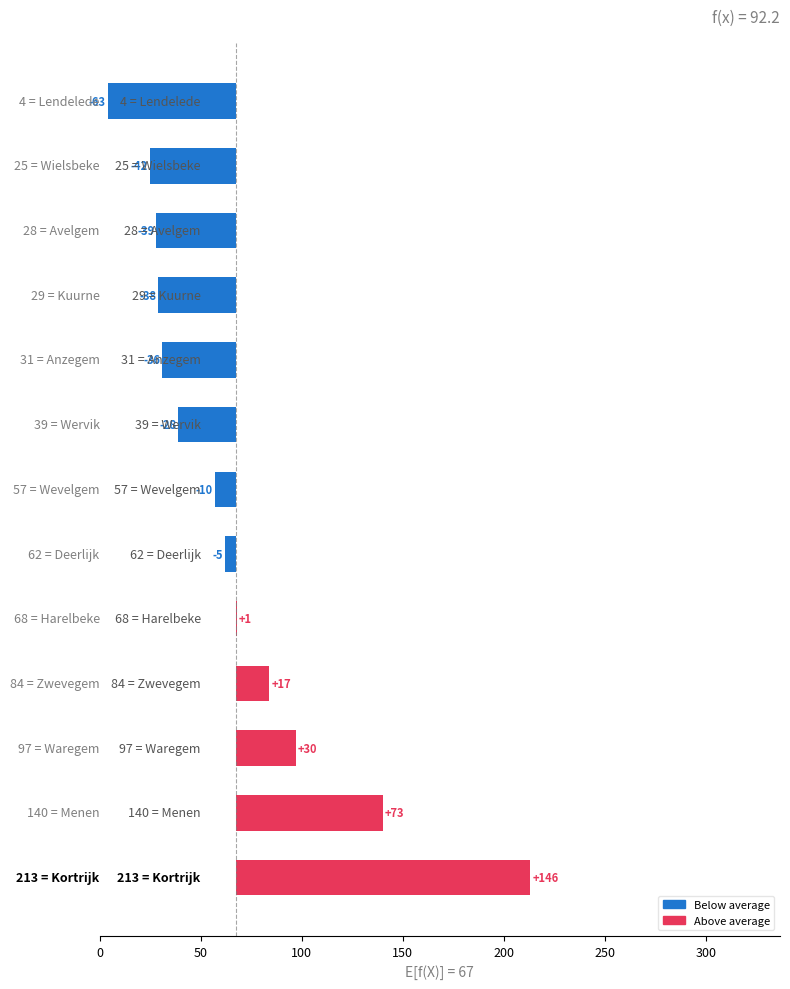

Are the bars grouped side by side (vs. stacked)?

No